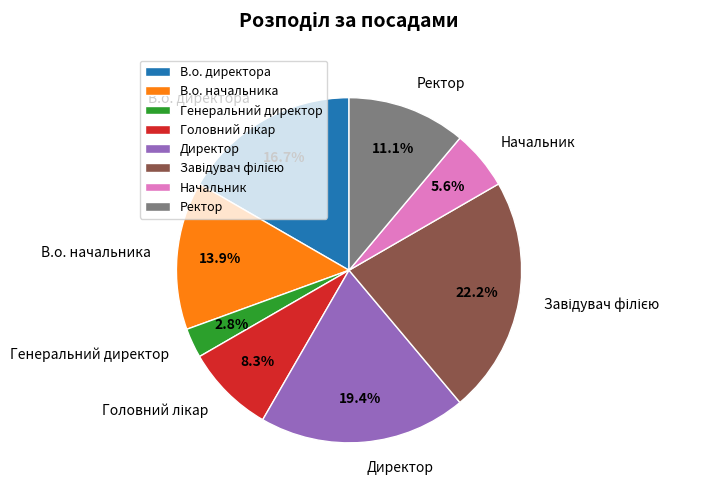

What is the smallest slice in the pie chart?

Генеральний директор